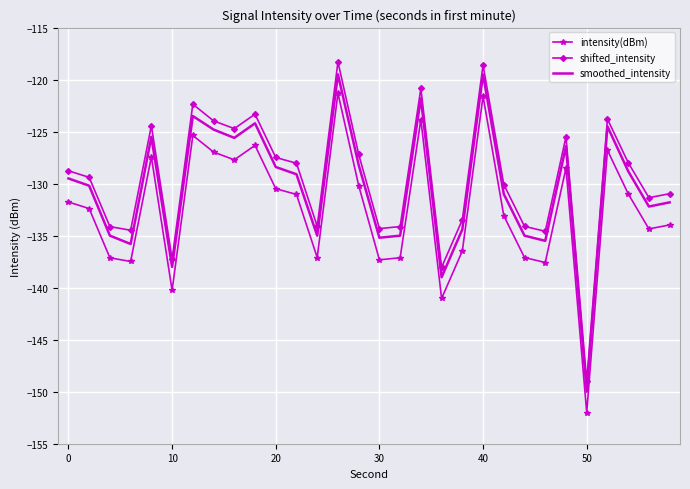

What is the minimum value for smoothed_intensity?

-150.0